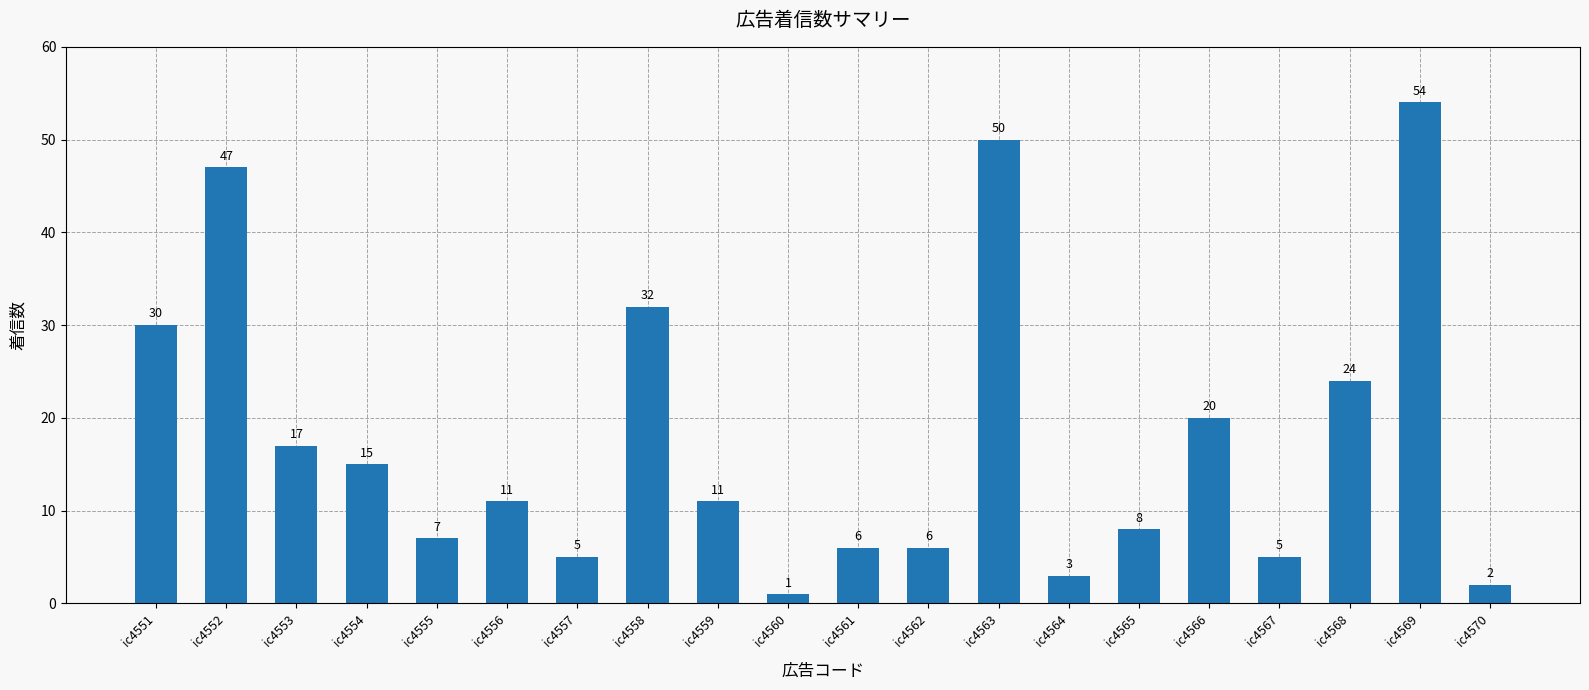

The chart shows a value of 32 at ic4558. True or false?

True